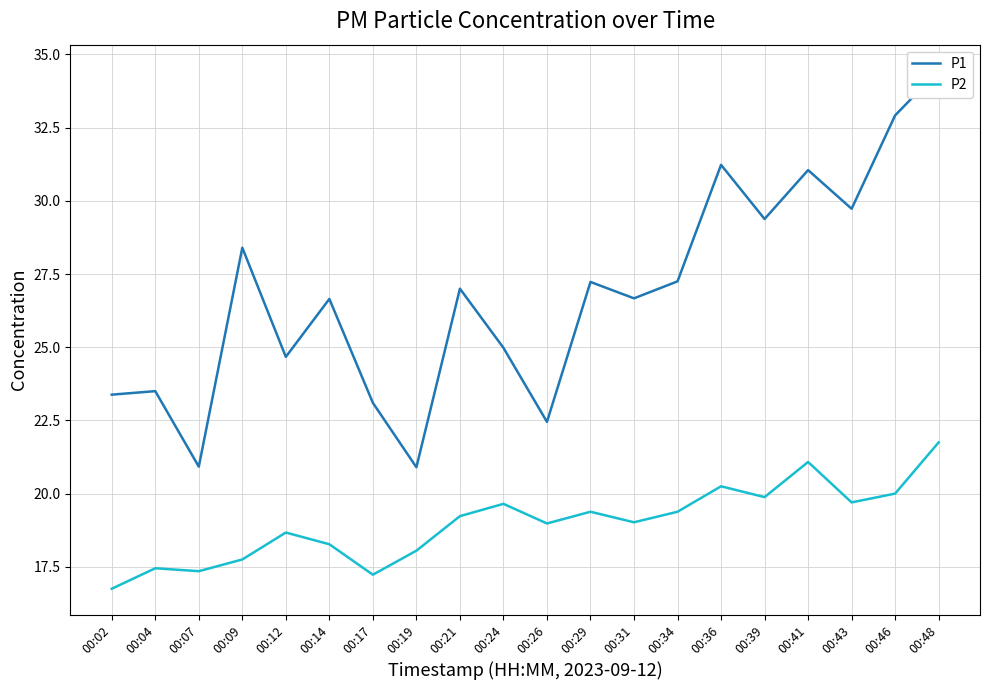

Where is the first local maximum for P1?

00:04